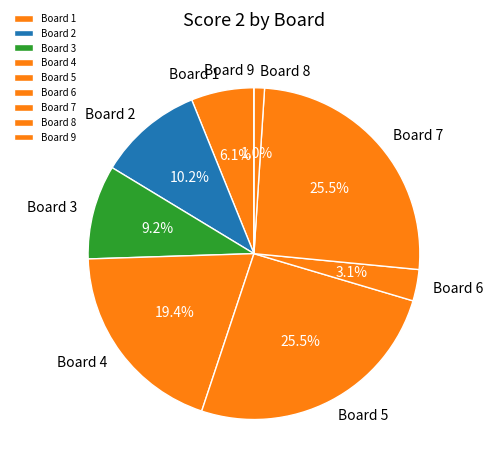

Does Board 3 represent more than half of the total?

No